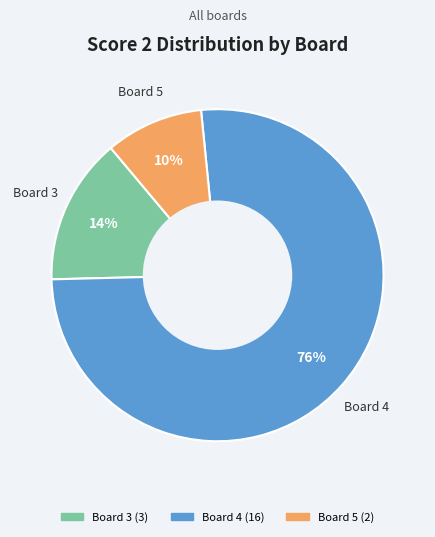

Is there a majority slice in this chart?

Yes